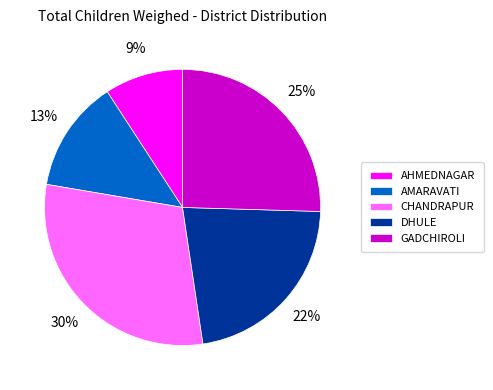

Is it true that CHANDRAPUR is 45% of the pie?

False